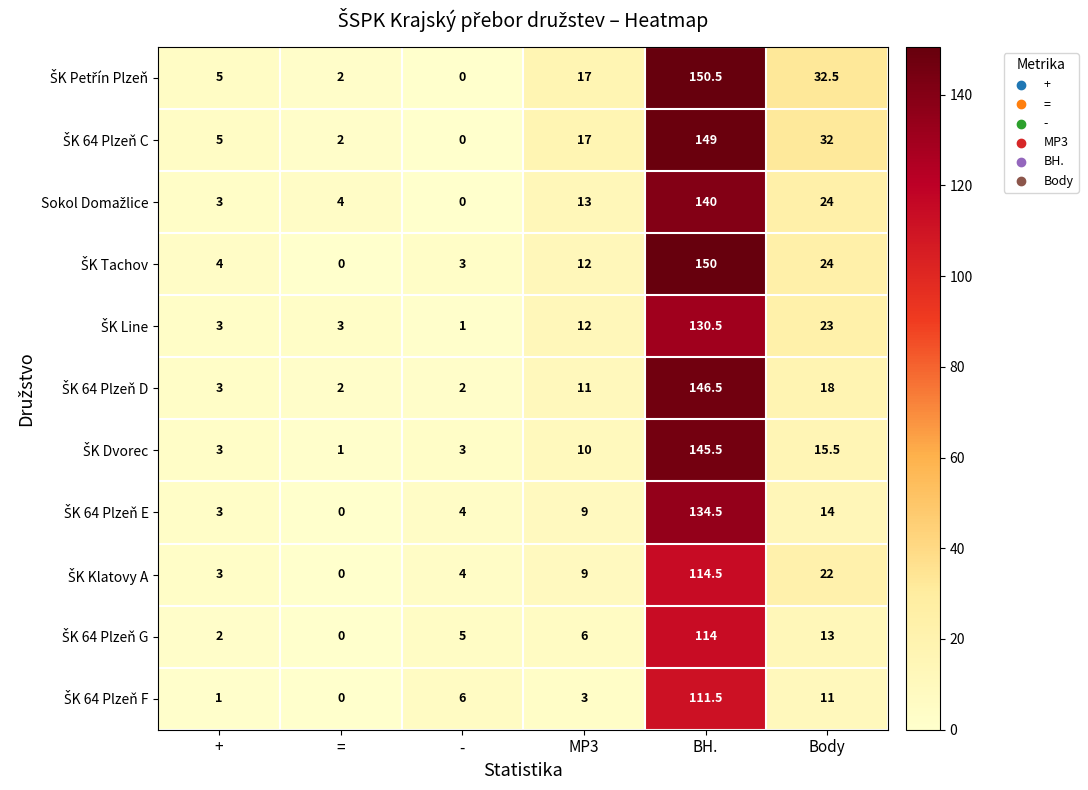

At how many categories does at least one series exceed 8?

3